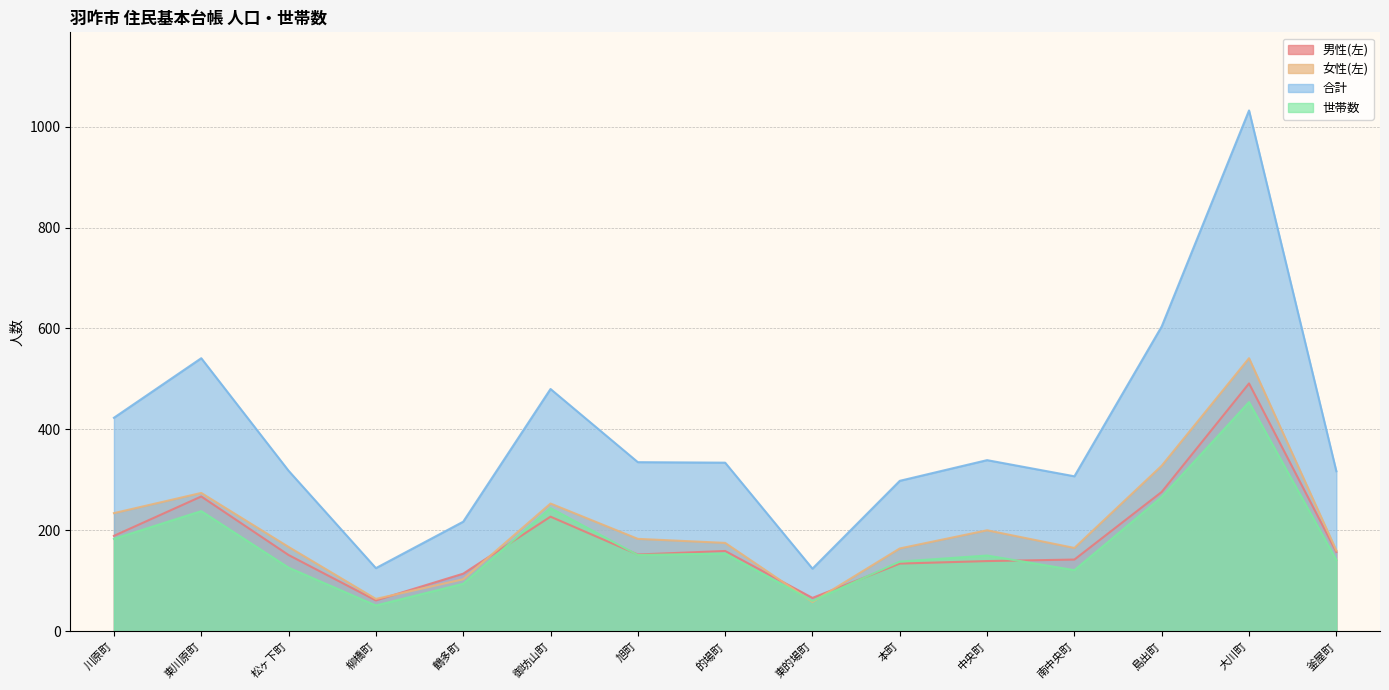

List the series in order of their peak value, highest first.

合計, 女性(左), 男性(左), 世帯数